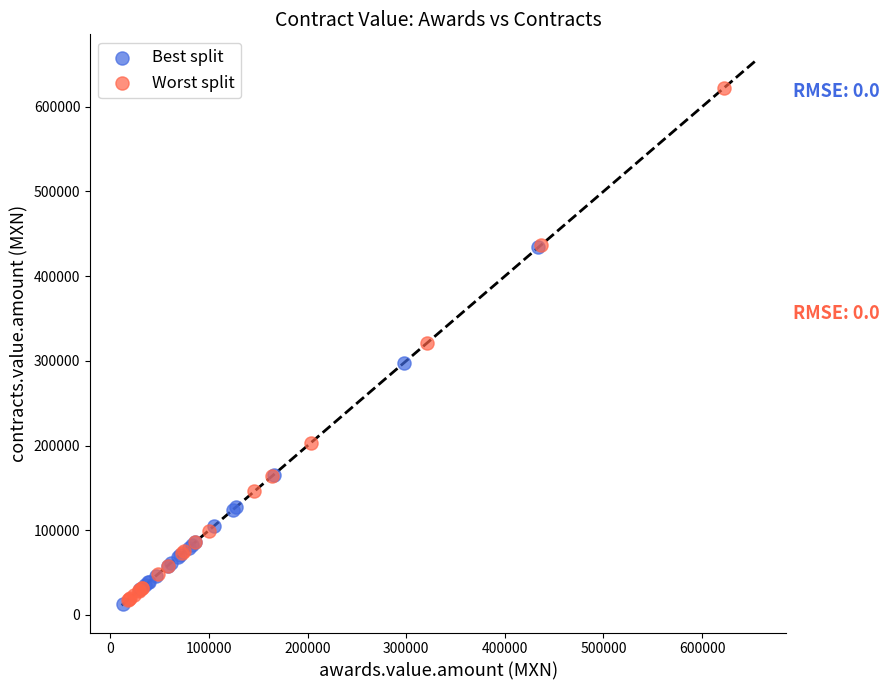

Which series contains the highest Y value?

Worst split